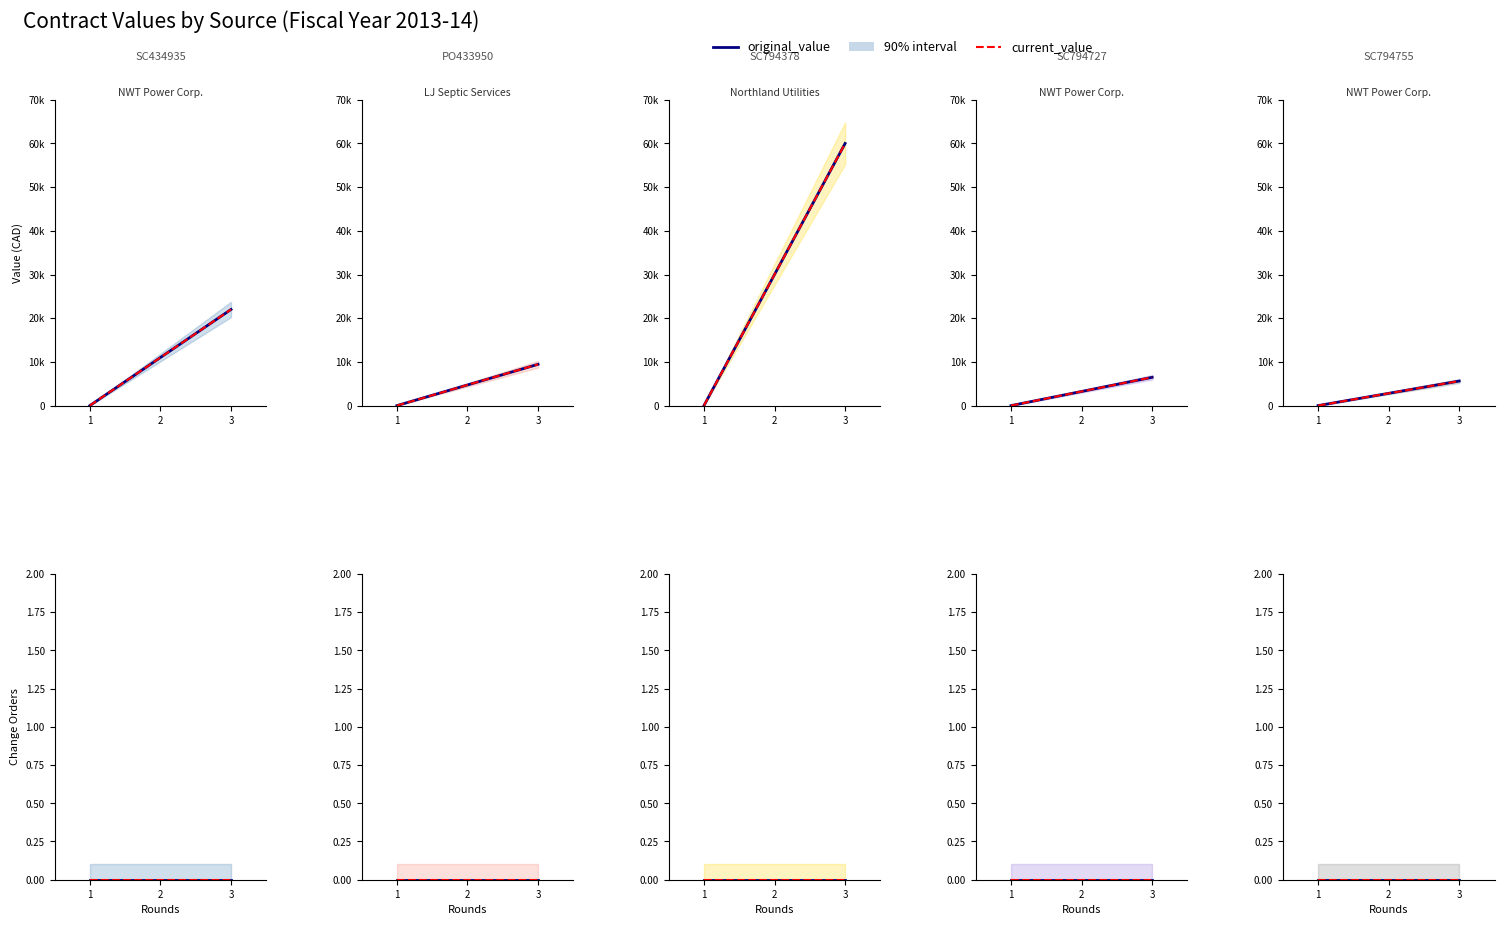

Which series has the largest total across all categories?

original_value